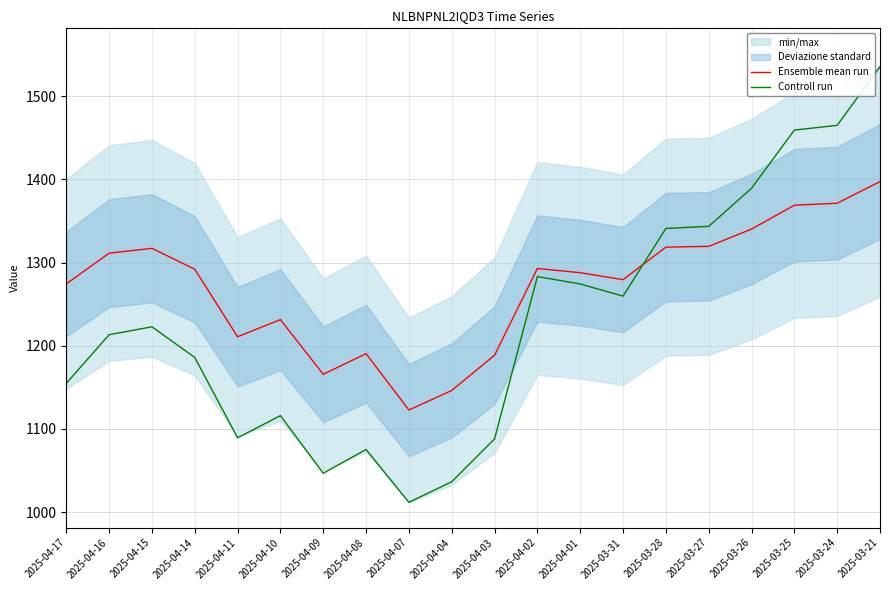

What is the value of the Ensemble mean run point at the 10th from the left?

1146.2